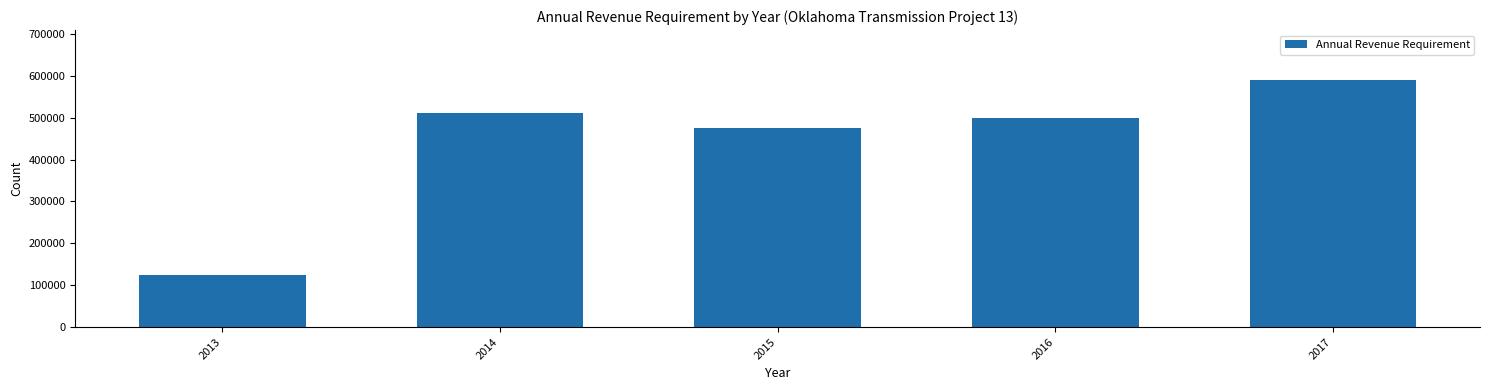

Reading left to right, what are all the values shown in this chart?

2013=123870.7	2014=511269.9	2015=476106.6	2016=500107.8	2017=590730.1